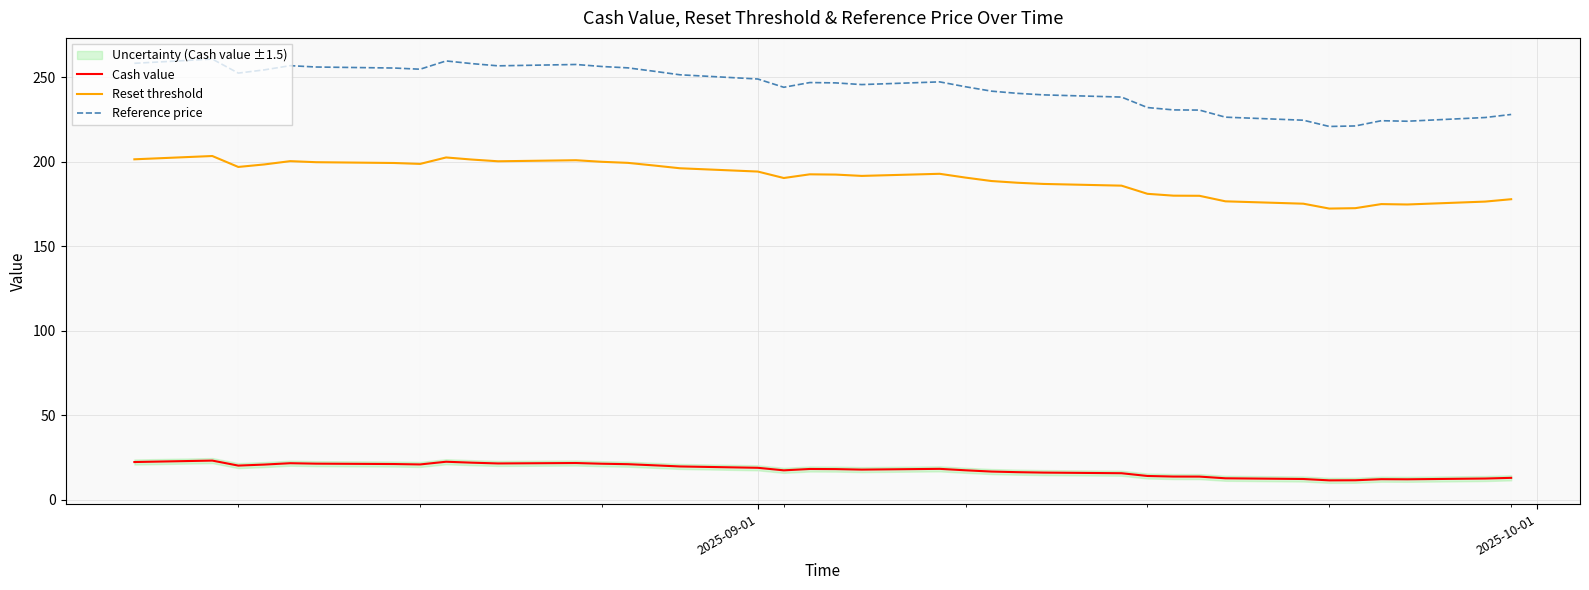

How many interior local peaks does the Cash value series have?

7